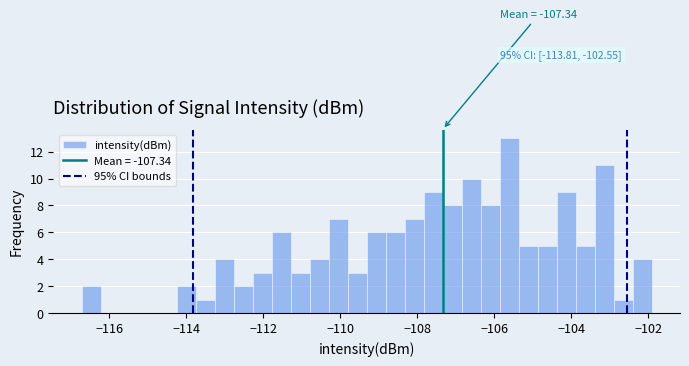

Around what value on the x-axis is the tallest bar? Give the approximate position of its centre, as read against the axis.

-105.6